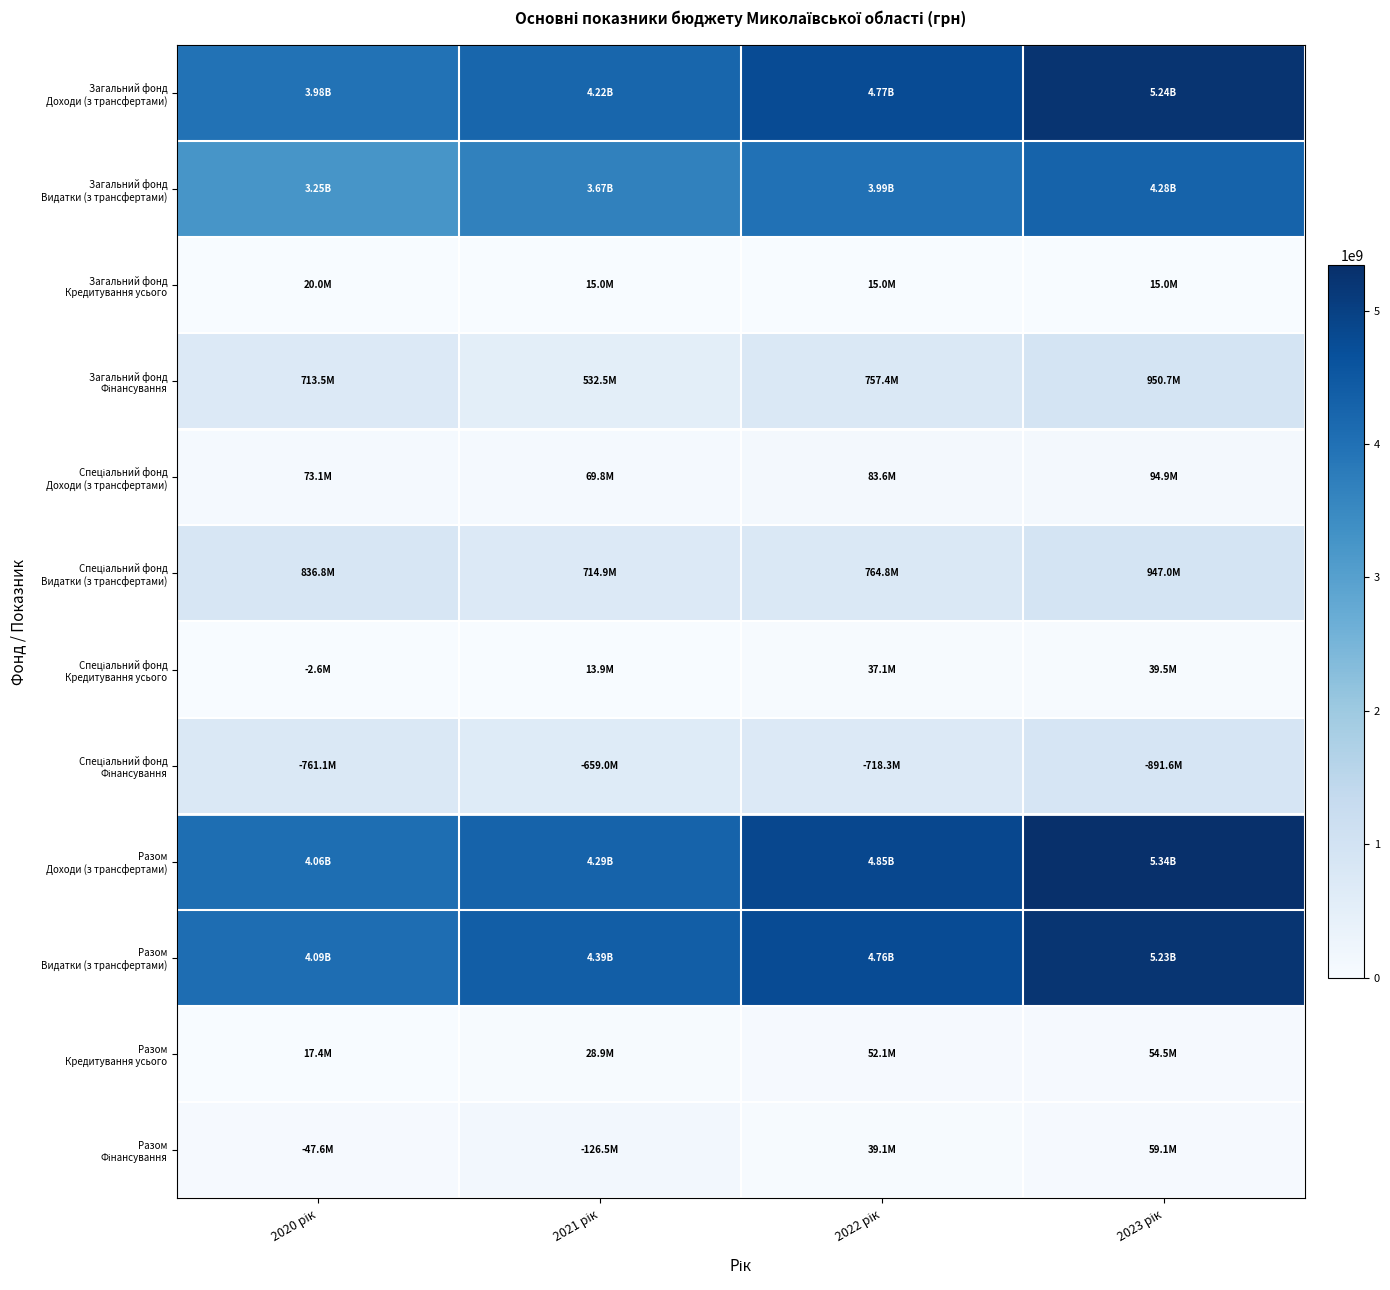

What is the total value across all series at 2022 рік?

20833191512.0